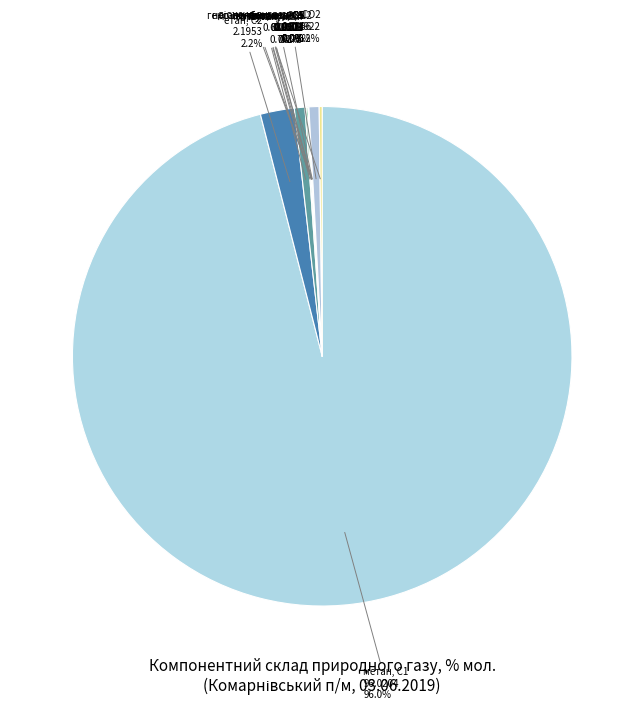

Which category has the biggest portion of the pie?

метан, С1